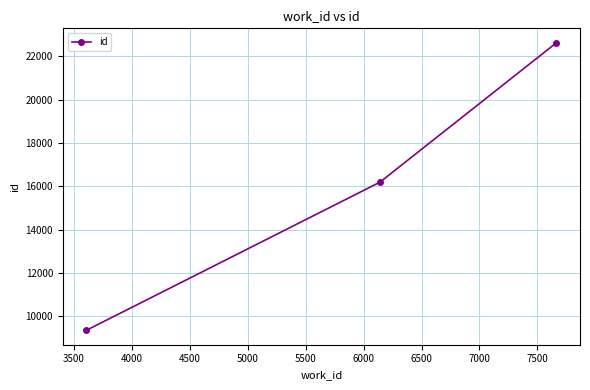

What is the difference between the maximum and minimum values?

13280